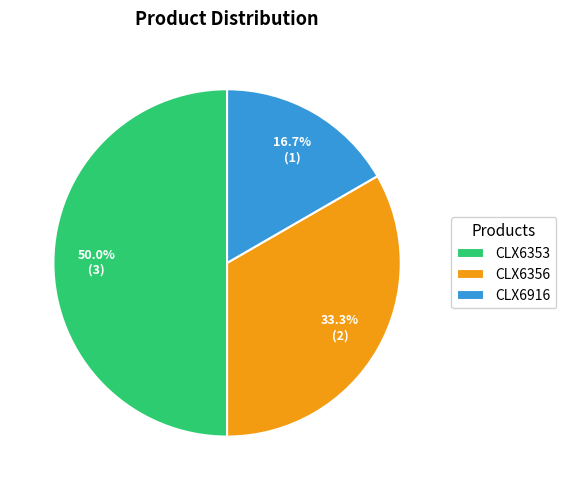

What is the ratio of the value at CLX6353 to the value at CLX6916?

3.0